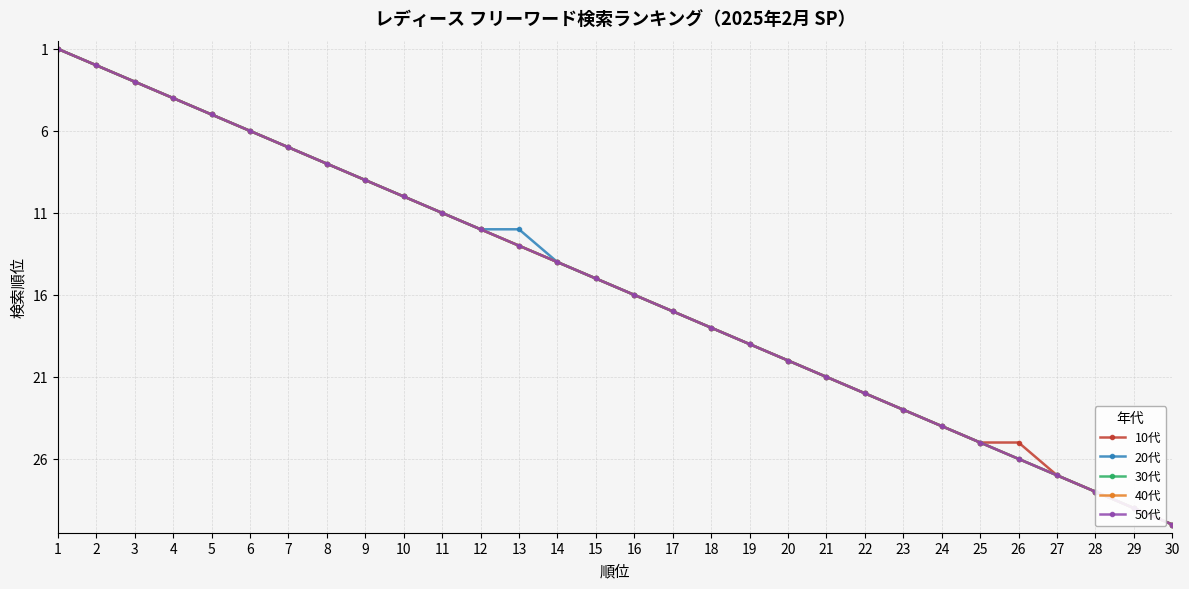

True or false: 30代 and 20代 intersect in this chart.

False